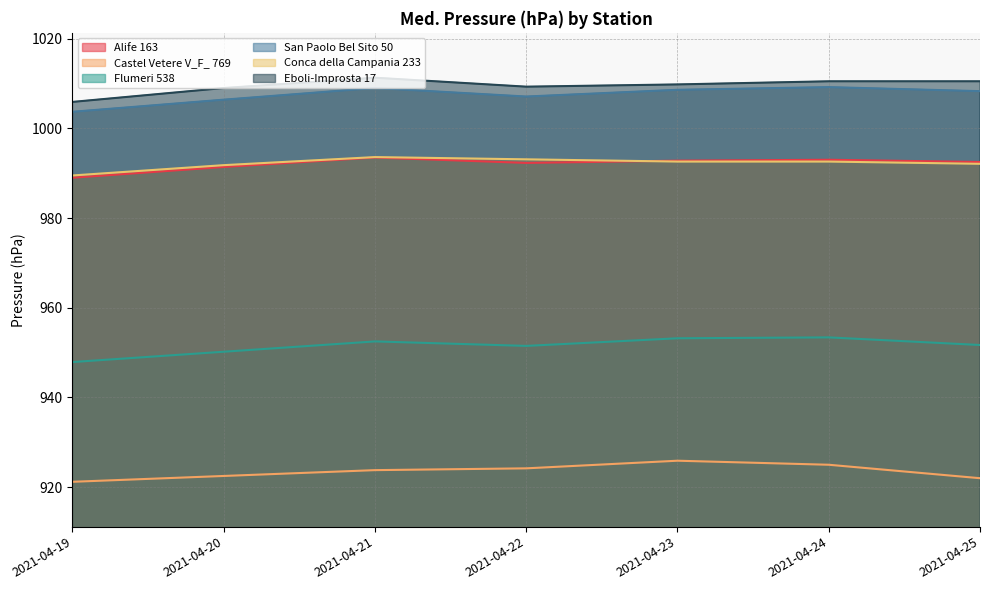

List the series in order of their peak value, highest first.

Eboli-Improsta 17, San Paolo Bel Sito 50, Conca della Campania 233, Alife 163, Flumeri 538, Castel Vetere V_F_ 769